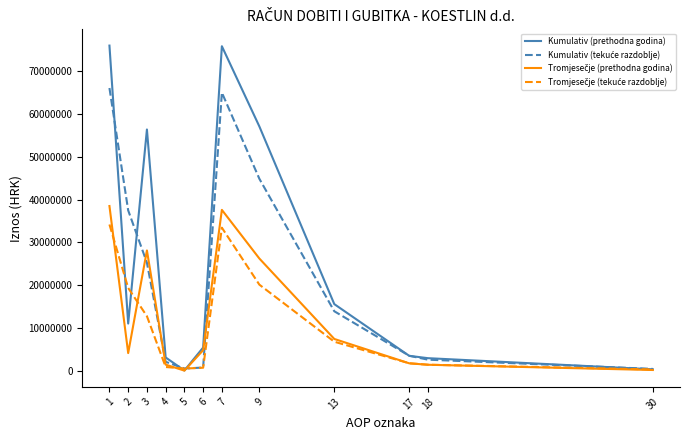

What is the maximum value shown in the chart?

75987163